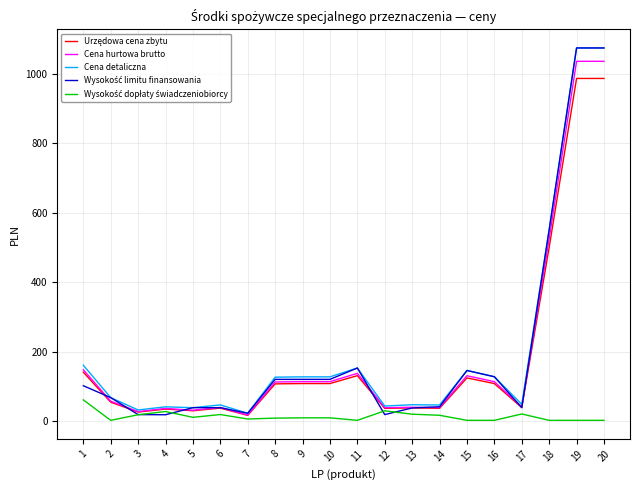

Is the value of Cena detaliczna at 1 greater than the value of Cena hurtowa brutto at 4?

Yes